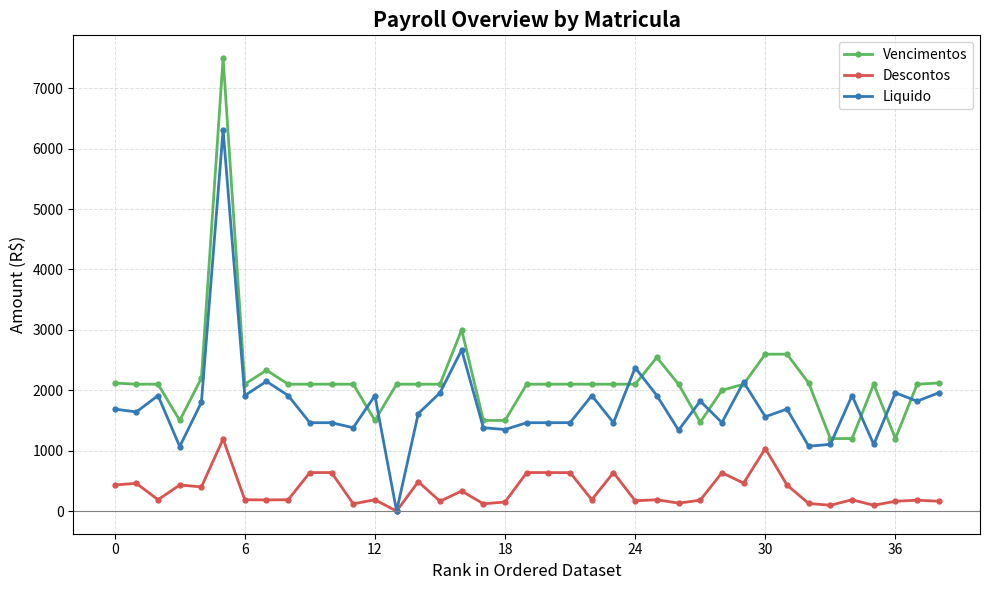

What is the value of the Descontos point at the 30th from the left?

462.1